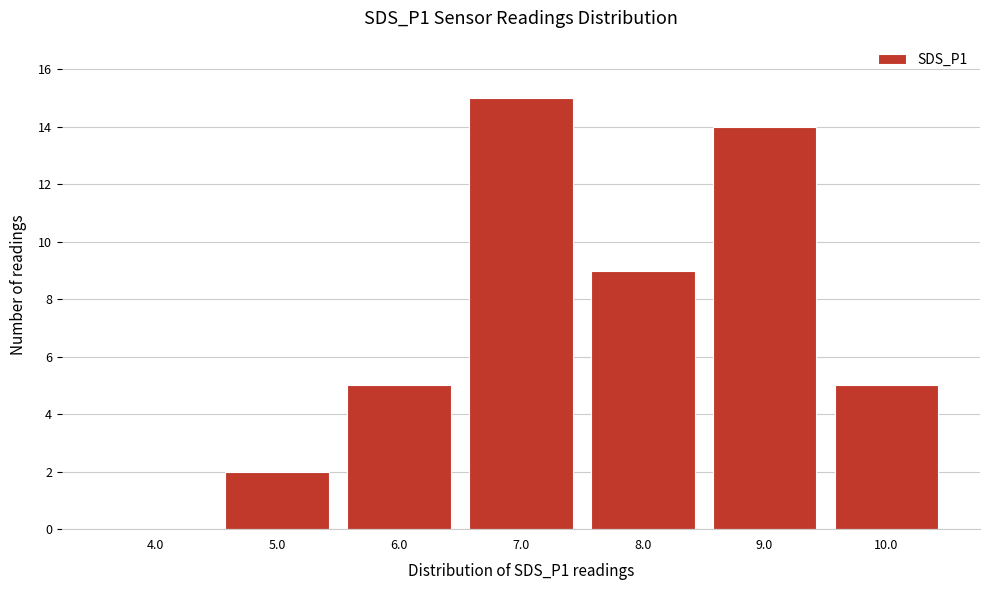

Reading left to right, extract all data points from this chart.

4.0=0	5.0=2	6.0=5	7.0=15	8.0=9	9.0=14	10.0=5